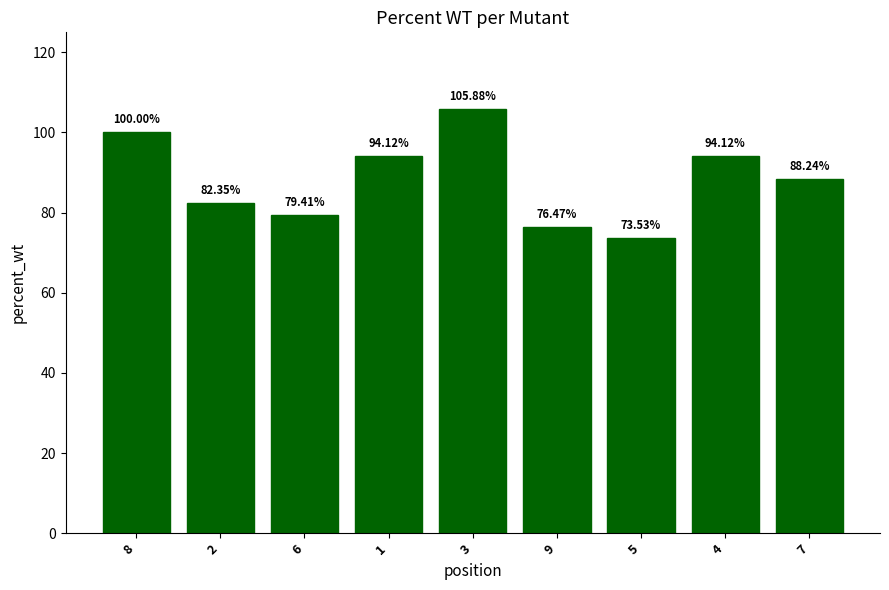

How many values are below 88?

4